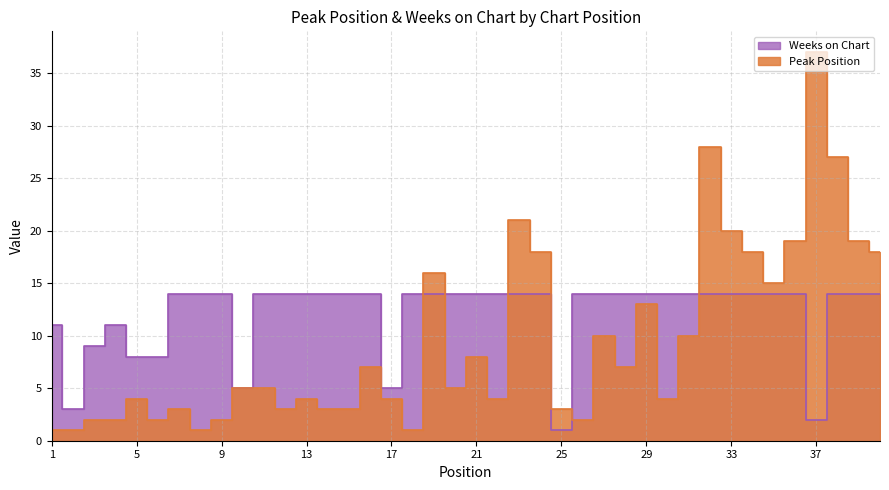

True or false: Peak Position has a value of 5 at 11.

True